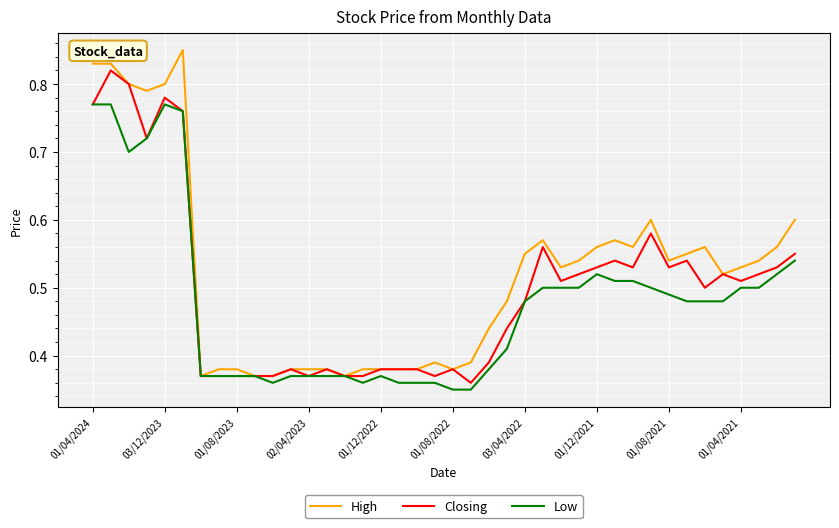

Rank the series by their maximum value, from lowest to highest.

Low, Closing, High